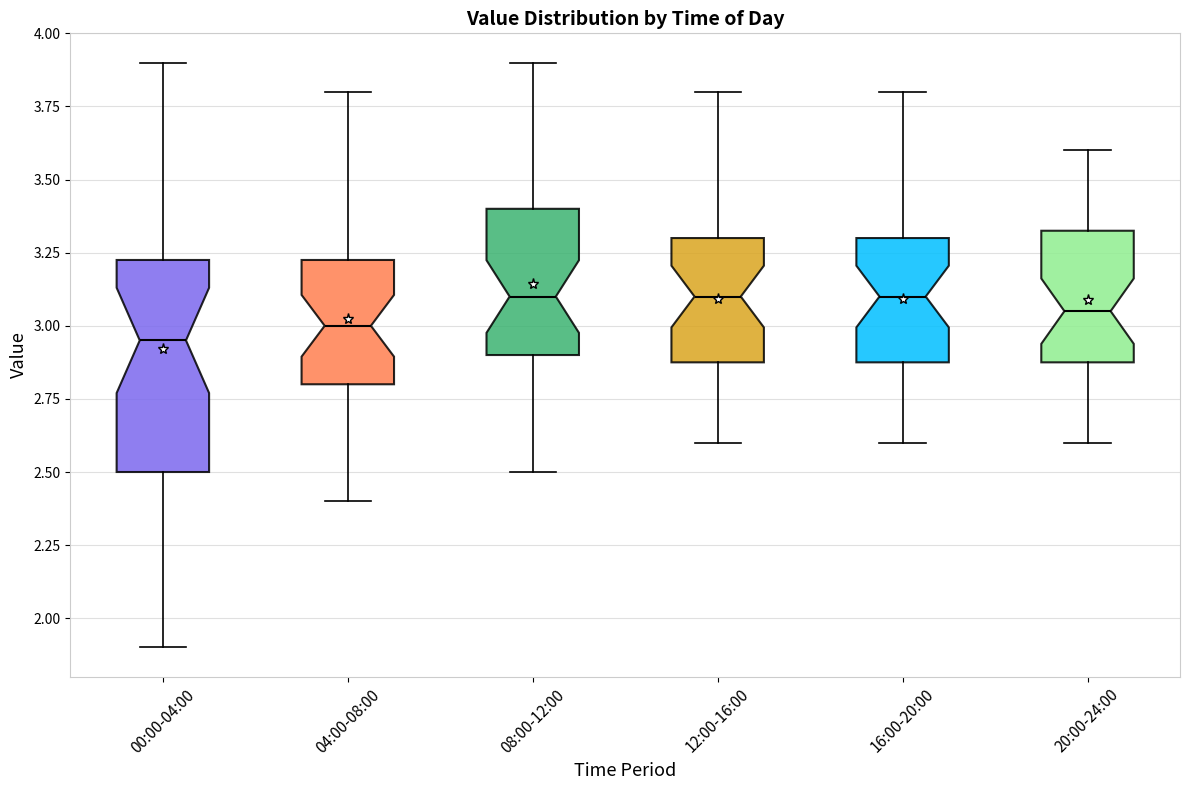

Reading left to right, transcribe this box plot: for each box, give where its median line is, the range the box spans, and where its two whiskers end, as read against the y-axis. The values are not printed on the chart, so give them approximately, as read against the axis.

00:00-04:00: median 2.95, box 2.50 to 3.25, whiskers 1.90 to 3.90
04:00-08:00: median 3.00, box 2.80 to 3.25, whiskers 2.40 to 3.80
08:00-12:00: median 3.10, box 2.90 to 3.40, whiskers 2.50 to 3.90
12:00-16:00: median 3.10, box 2.90 to 3.30, whiskers 2.60 to 3.80
16:00-20:00: median 3.10, box 2.90 to 3.30, whiskers 2.60 to 3.80
20:00-24:00: median 3.05, box 2.90 to 3.35, whiskers 2.60 to 3.60